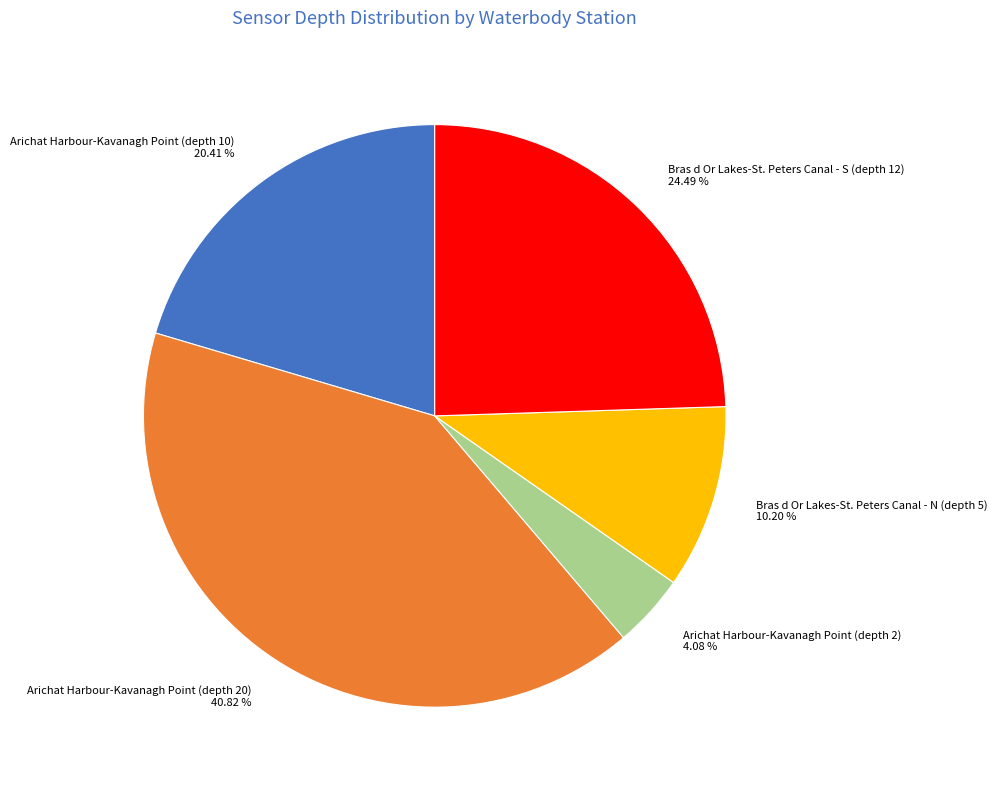

Is there any slice that represents more than half of the pie?

No